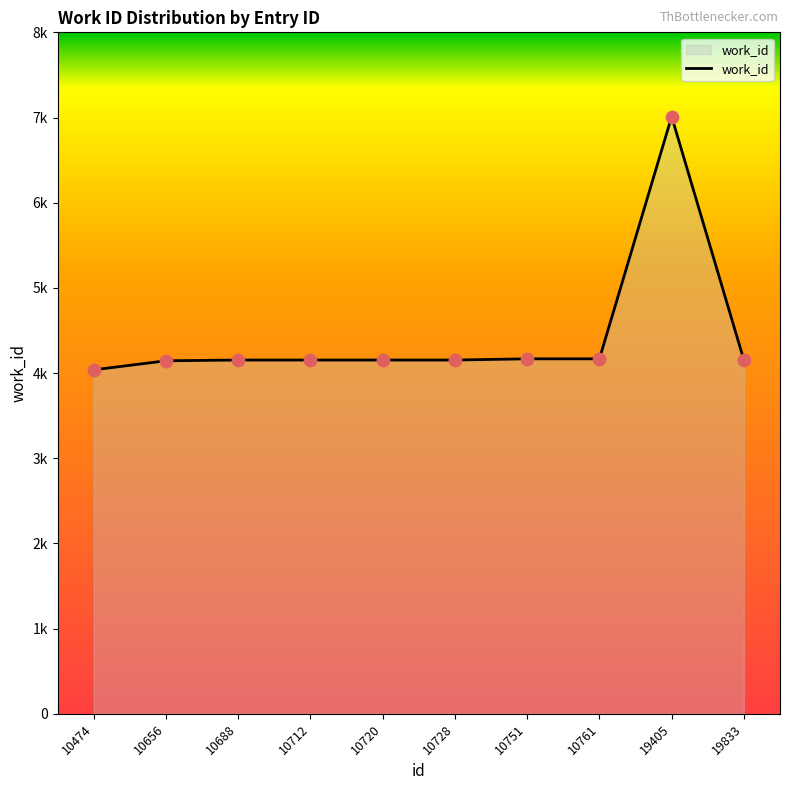

Between 19405 and 10720, which is larger?

19405